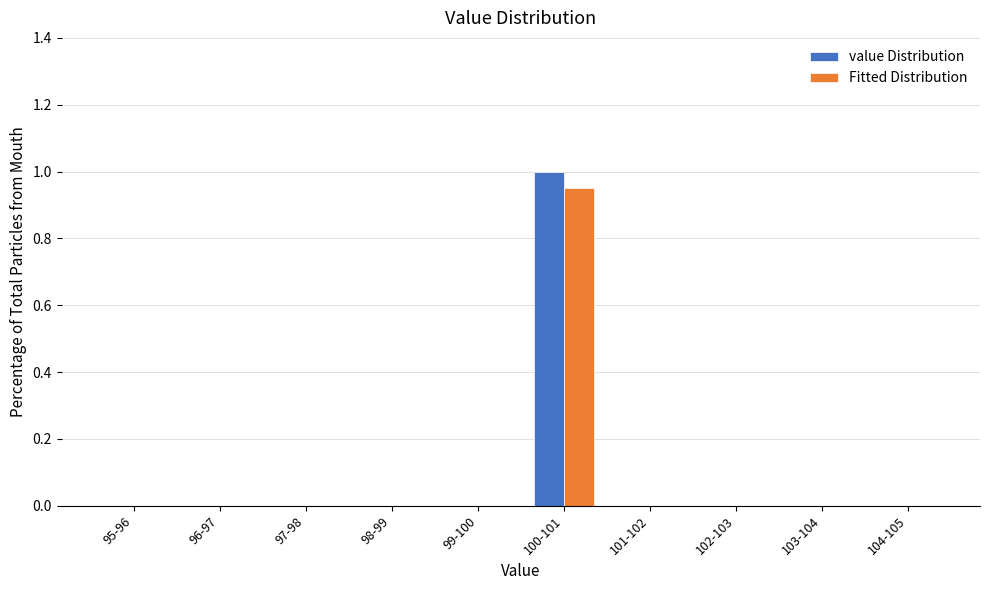

The value of Fitted Distribution at 100-101 is 0.2. True or false?

False